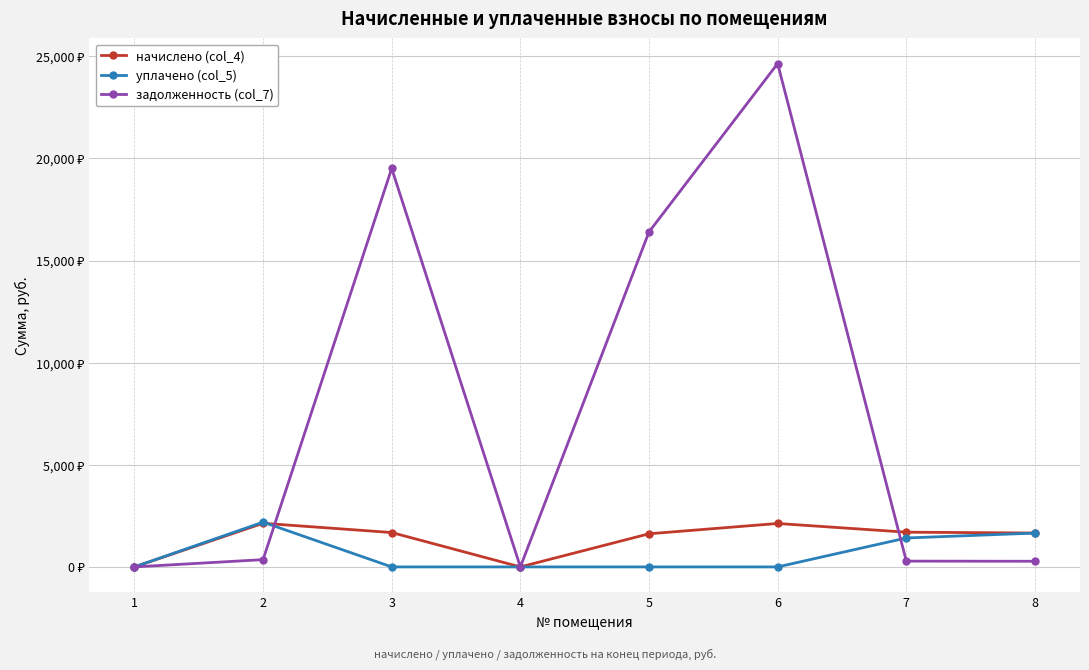

What is the approximate value of уплачено (col_5) at 7?

1417.2